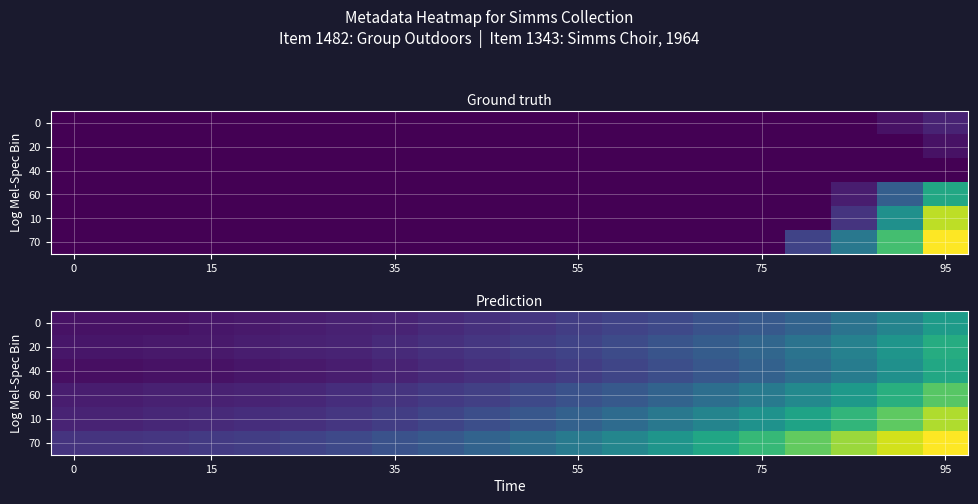

What is the total value across all series at 14?

2.2